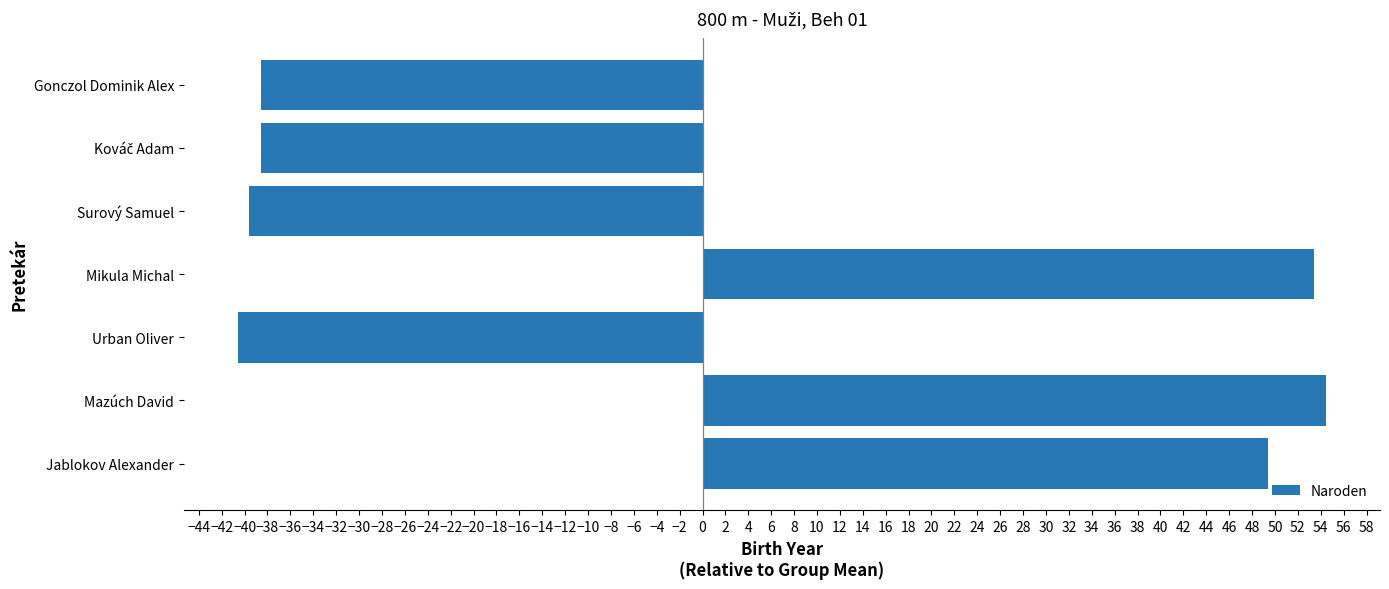

What is the smallest value displayed?

-40.6